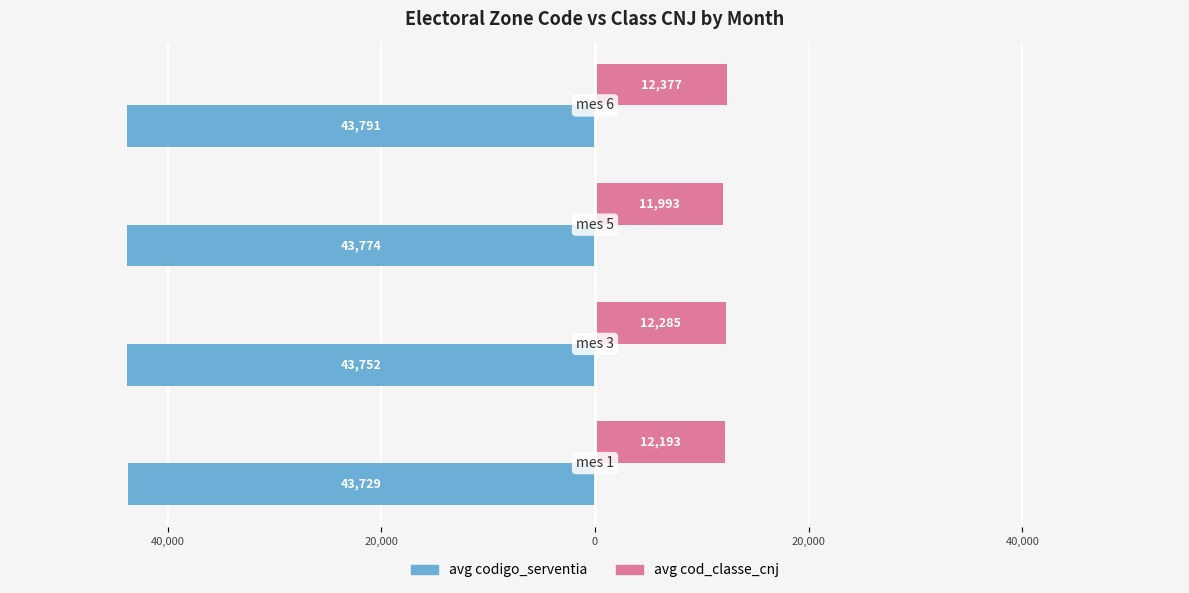

How many groups of bars are there?

4